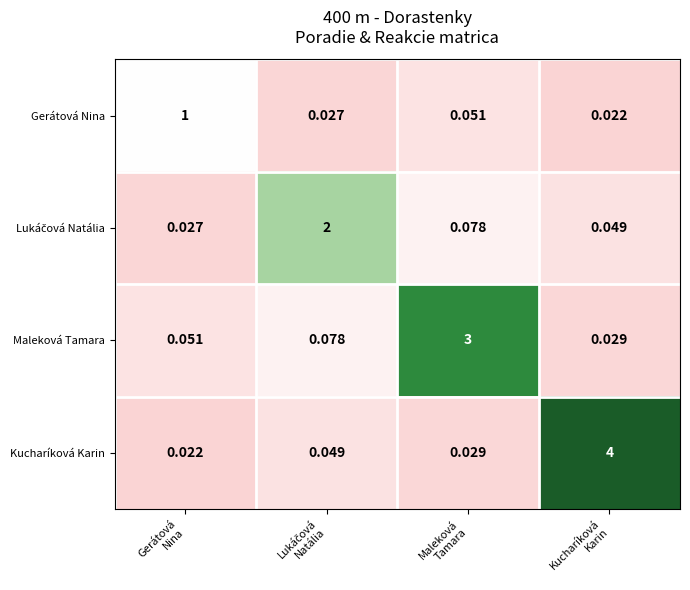

Which series has the widest spread of values?

Kucharíková Karin